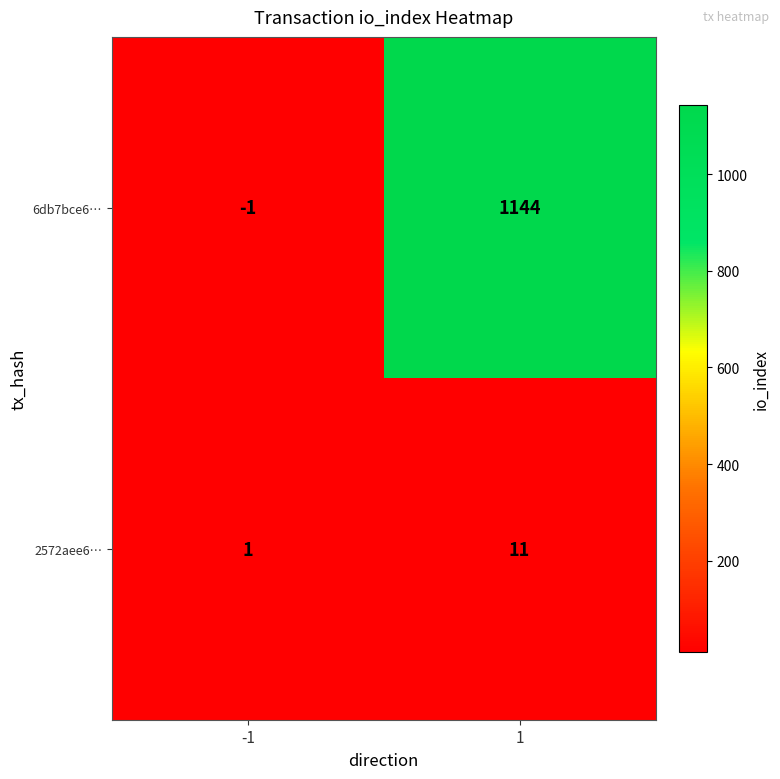

Which category has the lowest value across all series?

-1